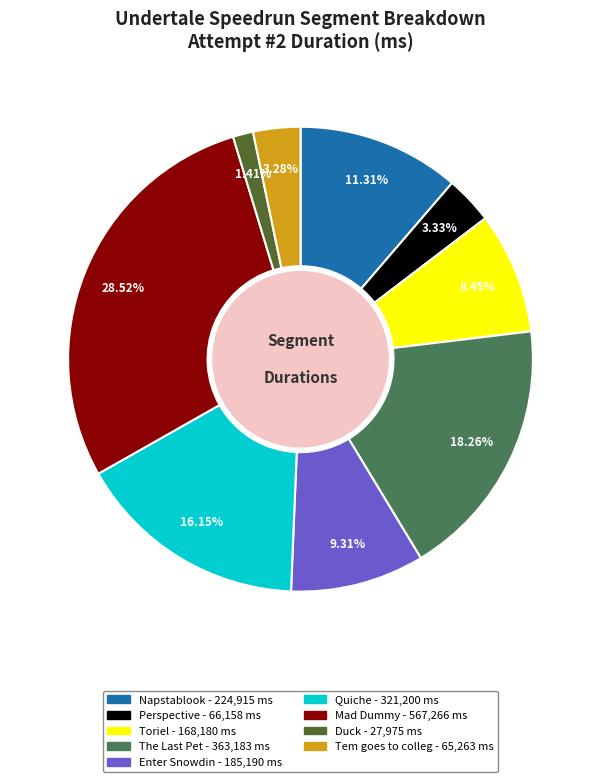

Which category has the biggest portion of the pie?

Mad Dummy